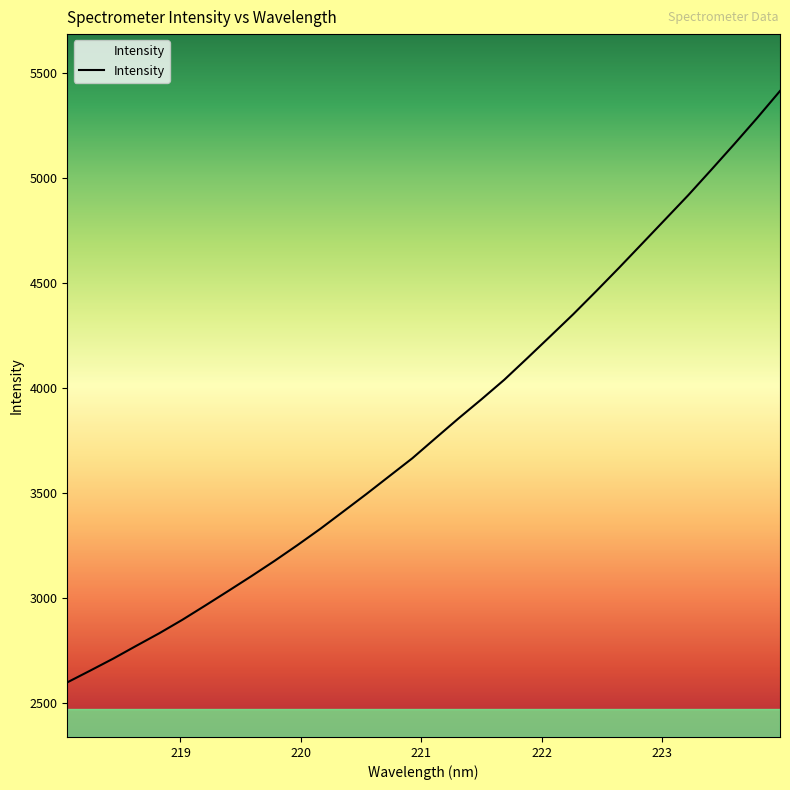

How many categories are shown in the chart?

32